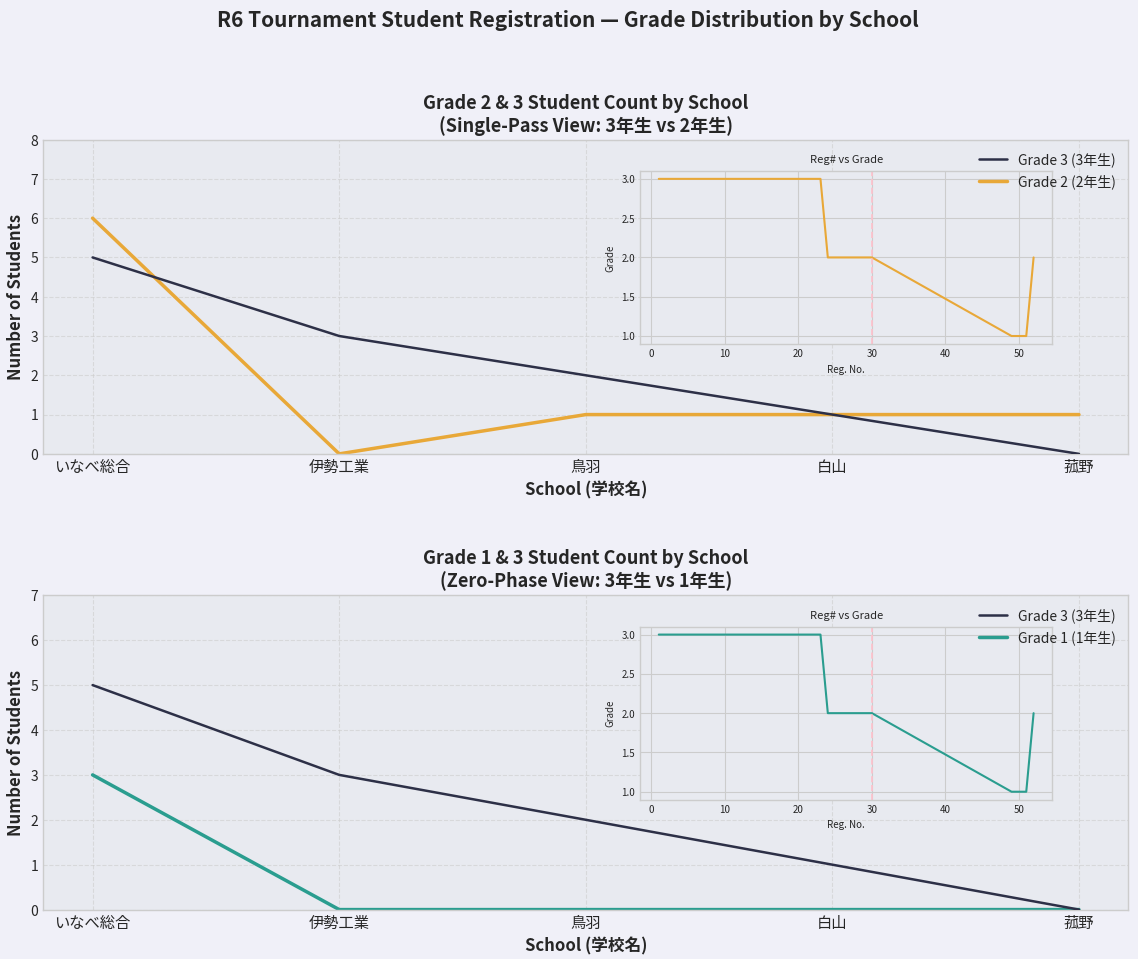

What are all the series names shown in the legend?

Grade 3 (3年生), Grade 2 (2年生), Grade 1 (1年生)